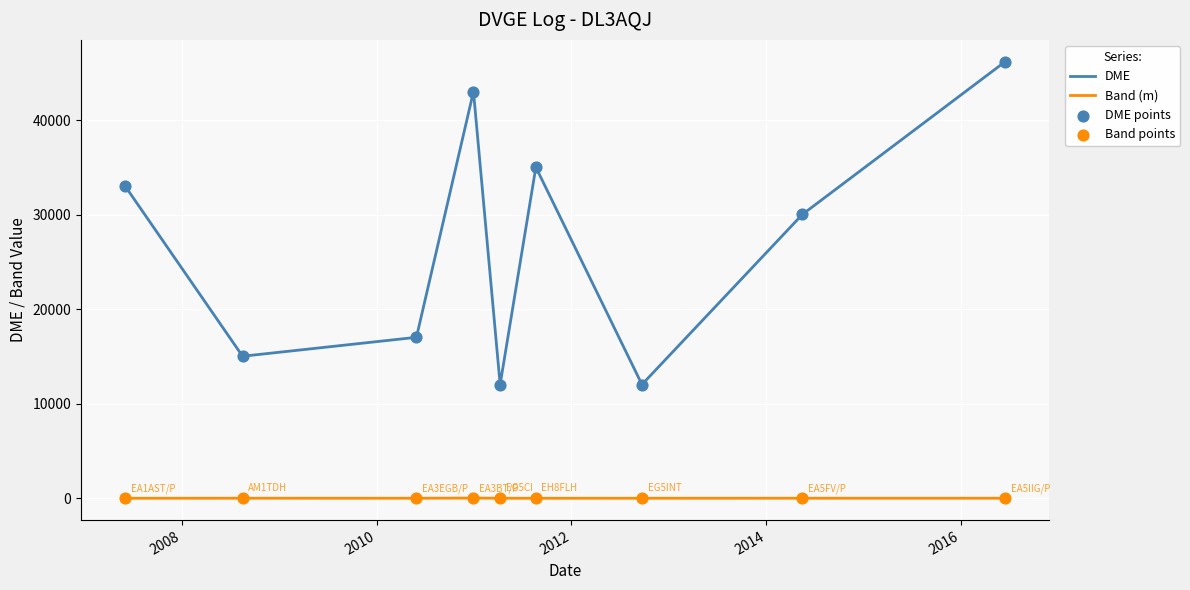

Rank the series by their maximum value, from lowest to highest.

Band (m), DME